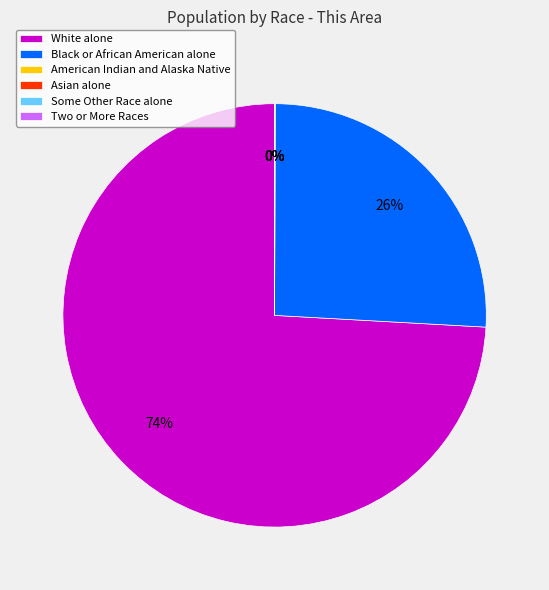

Which category has the biggest portion of the pie?

White alone